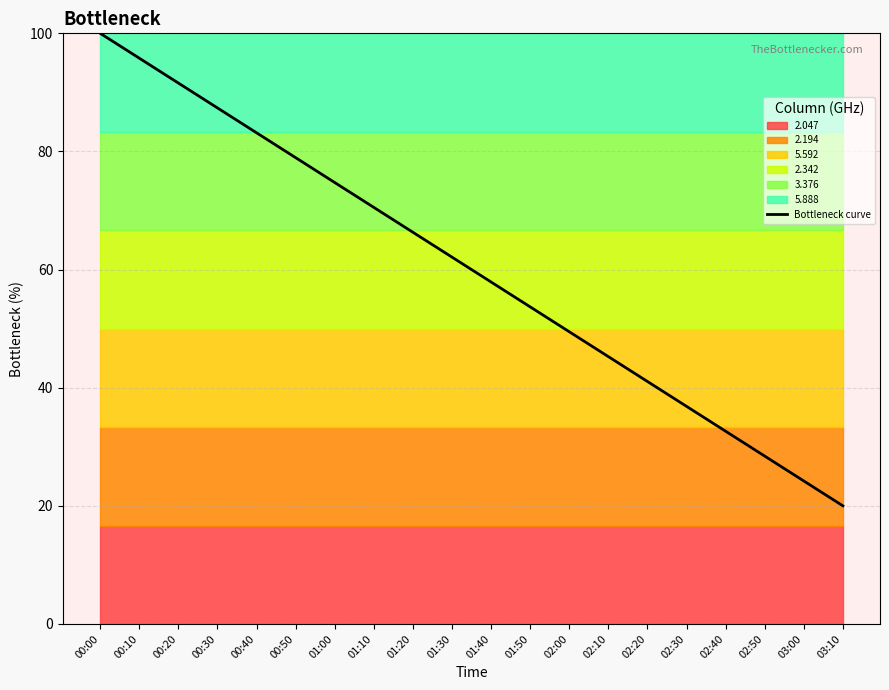

True or false: there are more than 1 points higher than both neighbors.

False